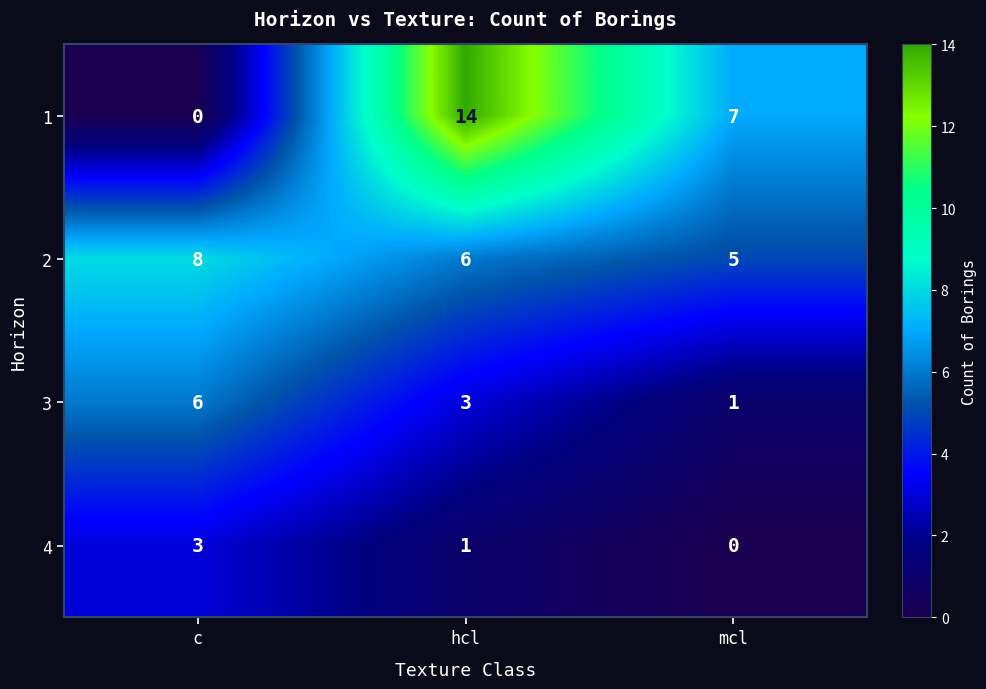

Where is 4 nearest to the value 1?

hcl